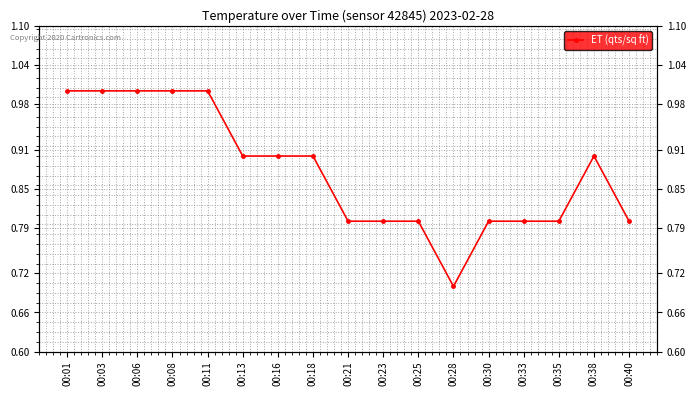

What value does the data have at 00:21?

0.8